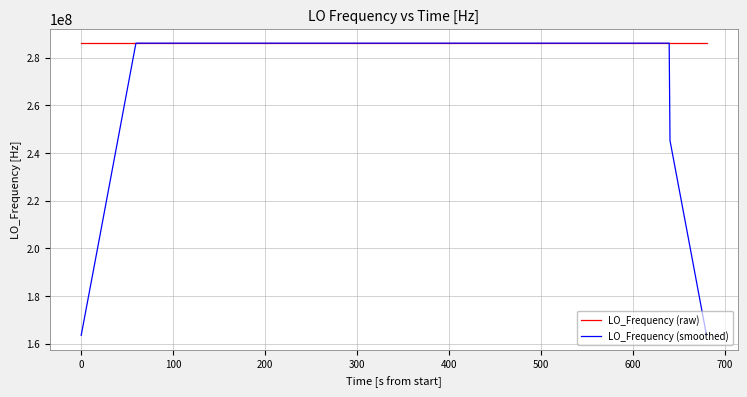

What is the smallest value displayed?

163455428.8